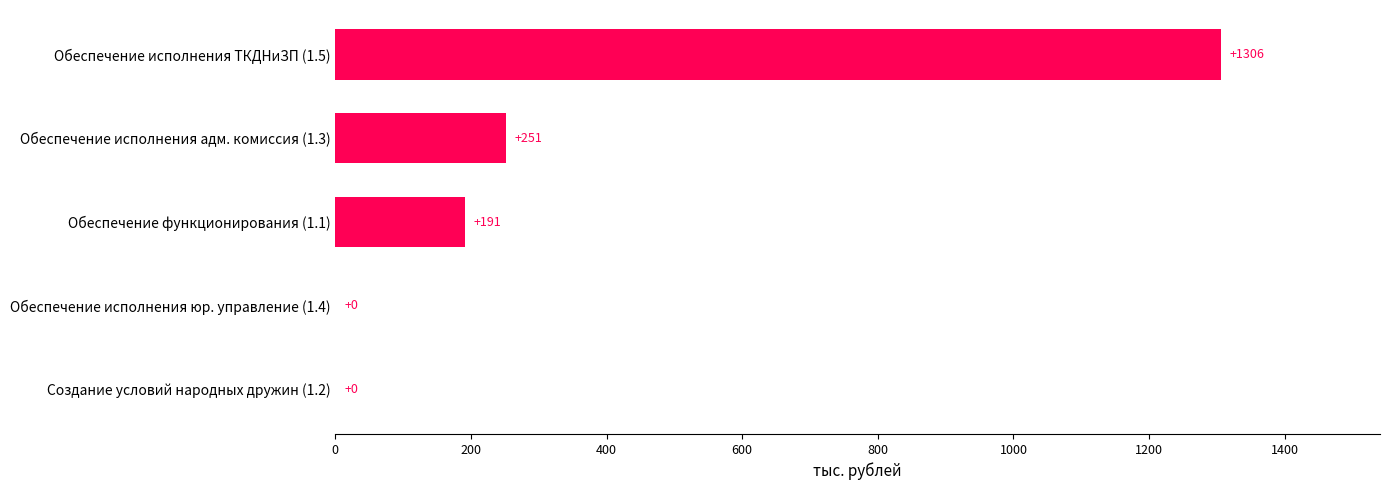

How many categories are shown in the chart?

5